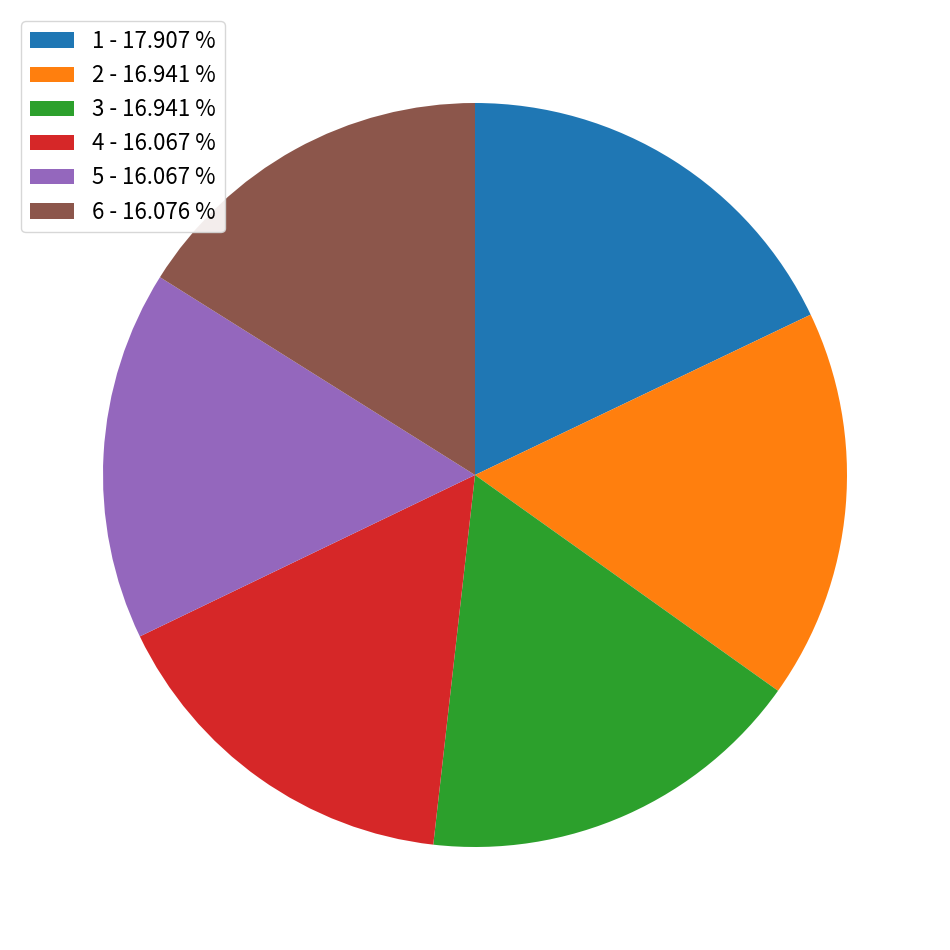

Does 4 account for over 50% of the chart?

No